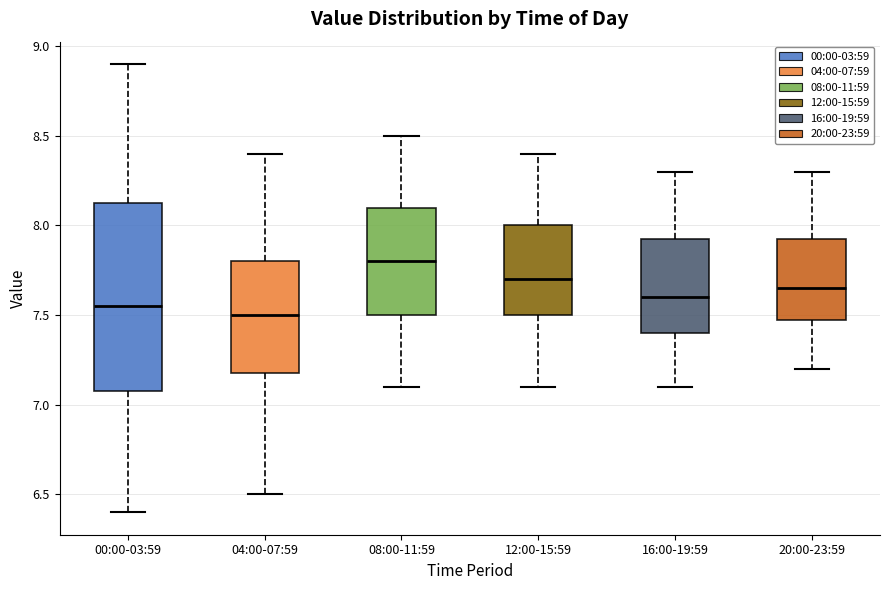

Which box has the highest median line?

08:00-11:59